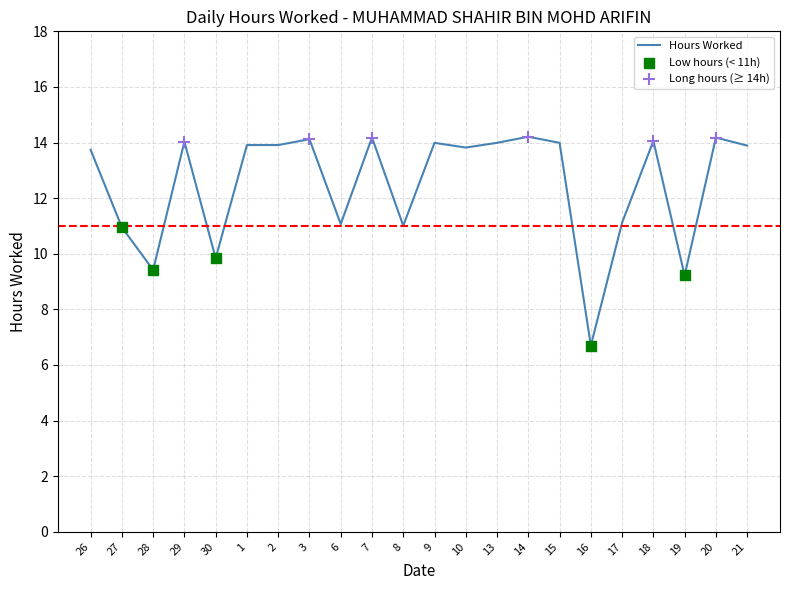

Between 7 and 6, which is larger?

7